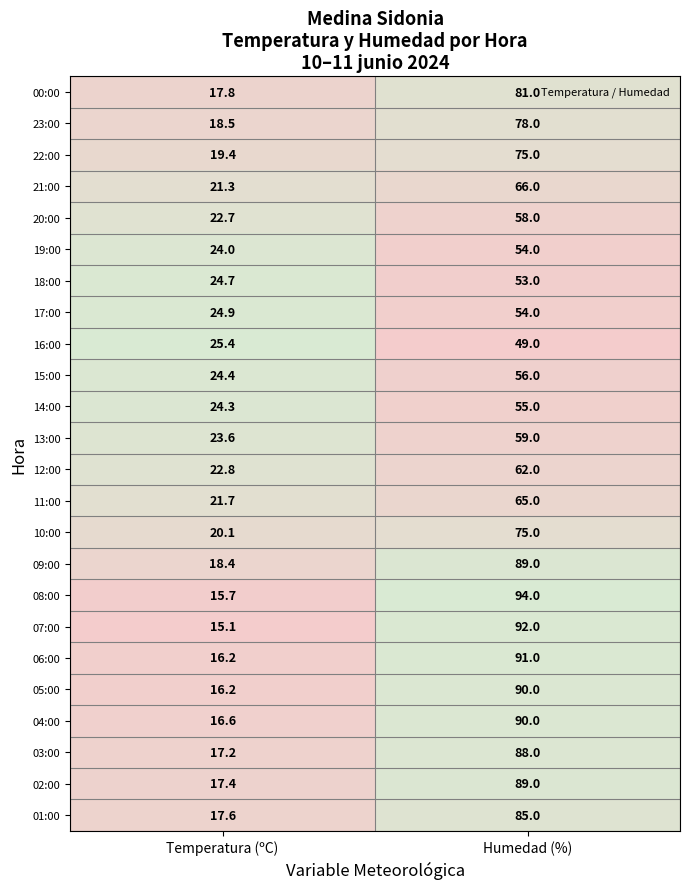

At which category does the chart reach its minimum across all series?

Temperatura (ºC)